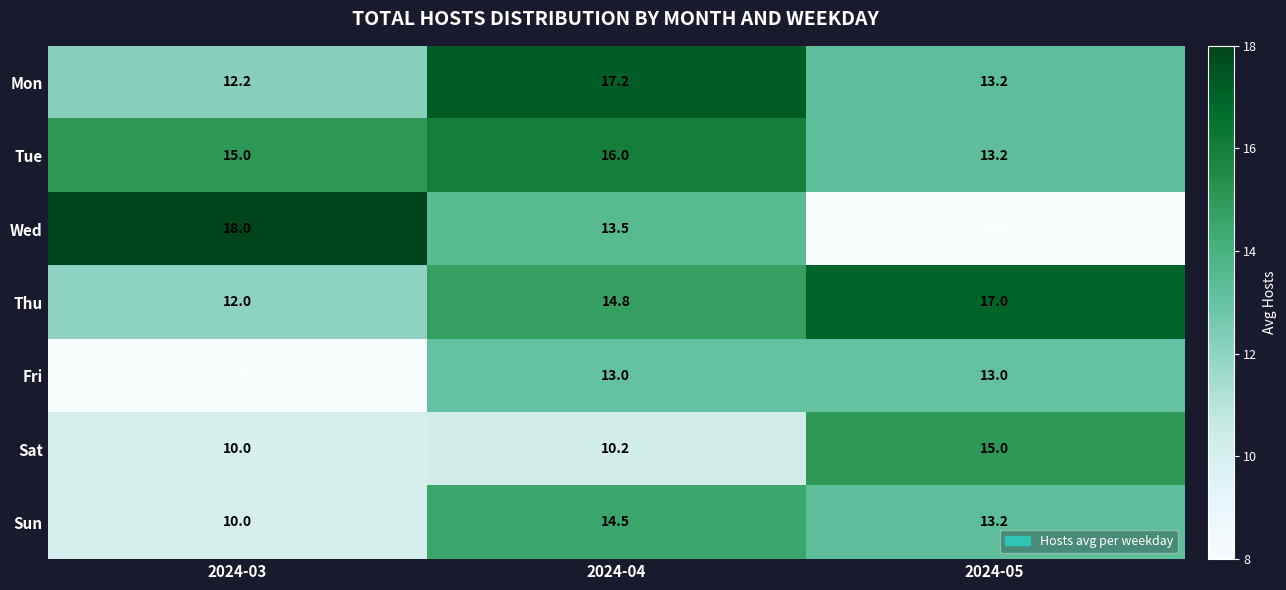

At how many categories does at least one series exceed 9?

3